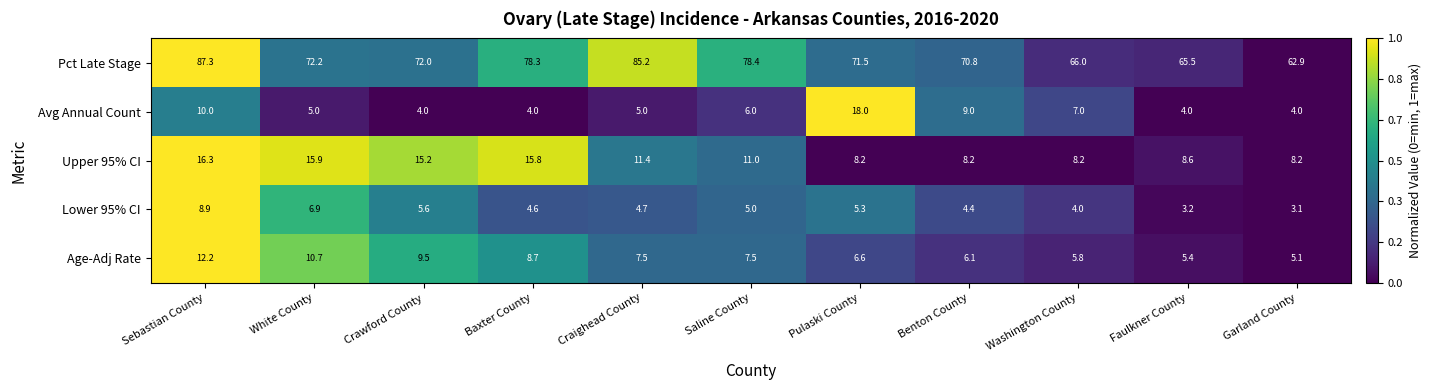

What is the total value across all series at Washington County?

91.0